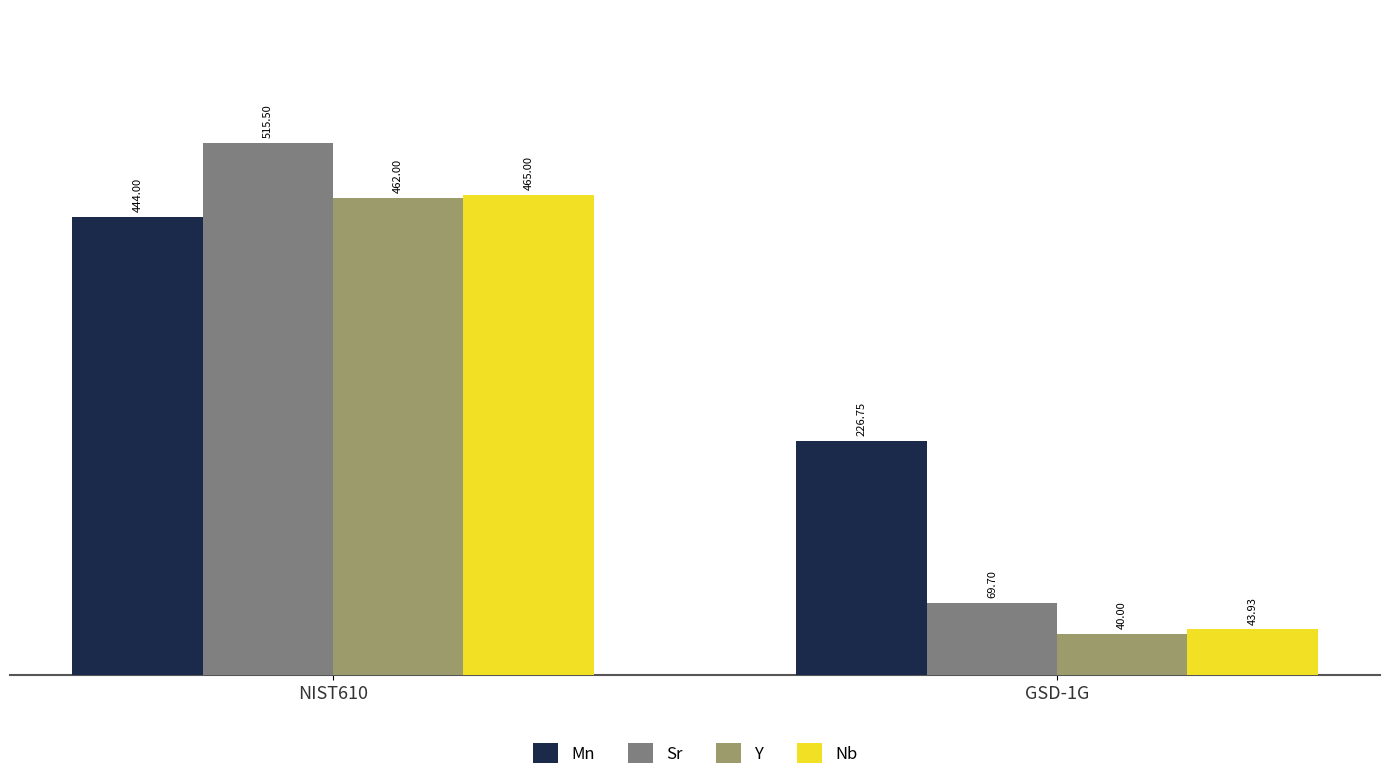

Which series changed the most between NIST610 and GSD-1G?

Sr